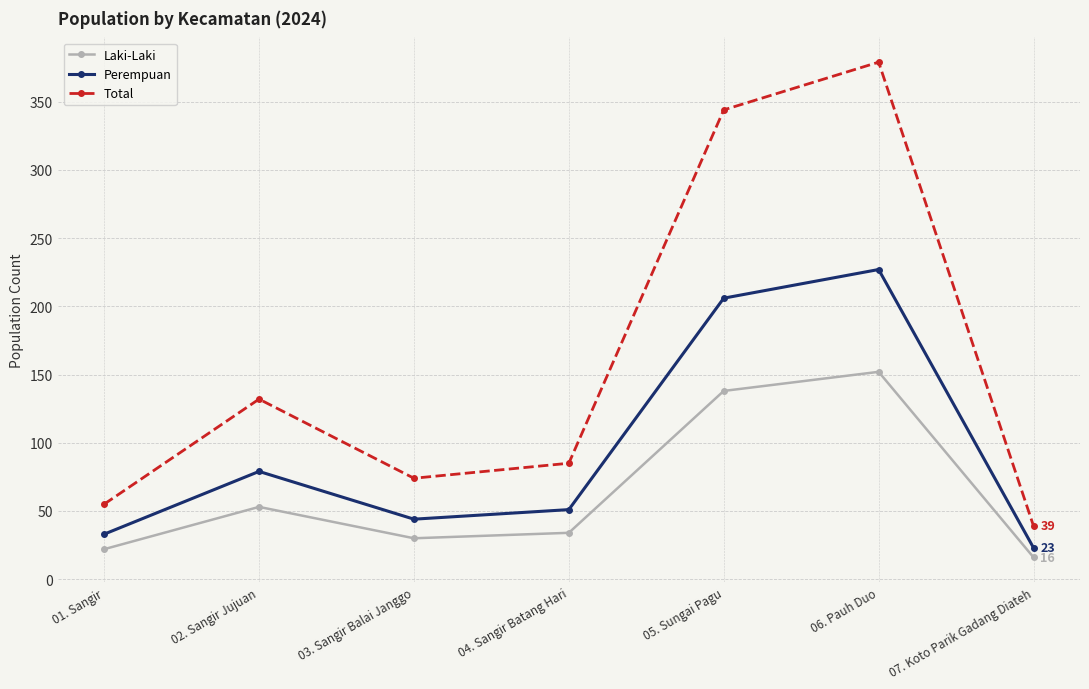

What value does the Laki-Laki series have at 05. Sungai Pagu, to the nearest 5?

140